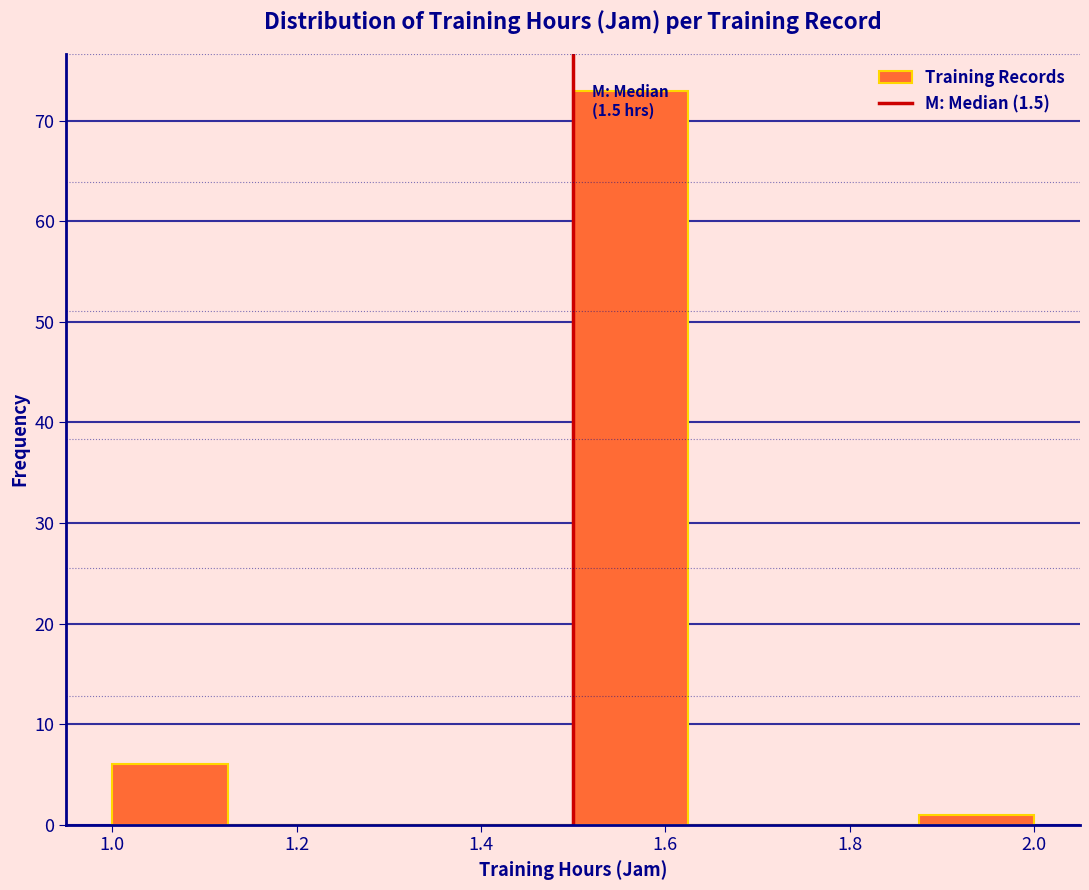

Which range on the x-axis has the tallest bar?

1.500 to 1.625